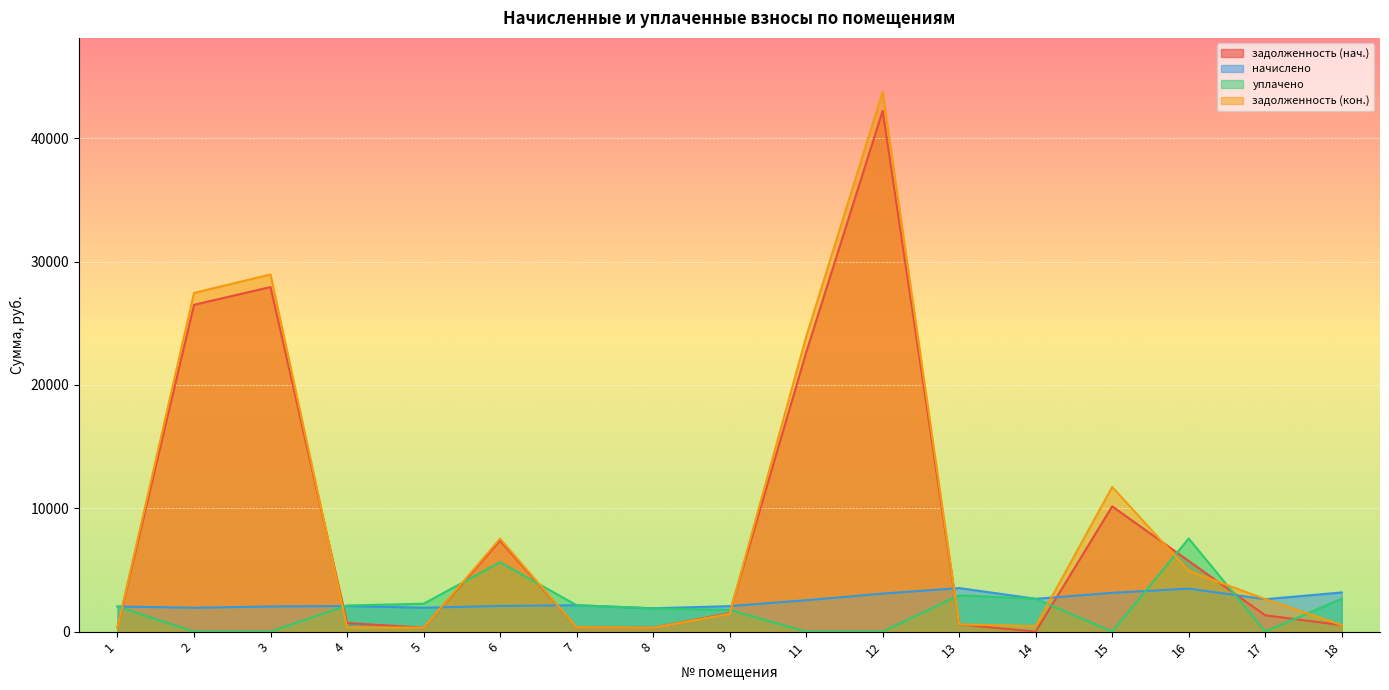

Where does the задолженность (кон.) series first go above 1442?

2